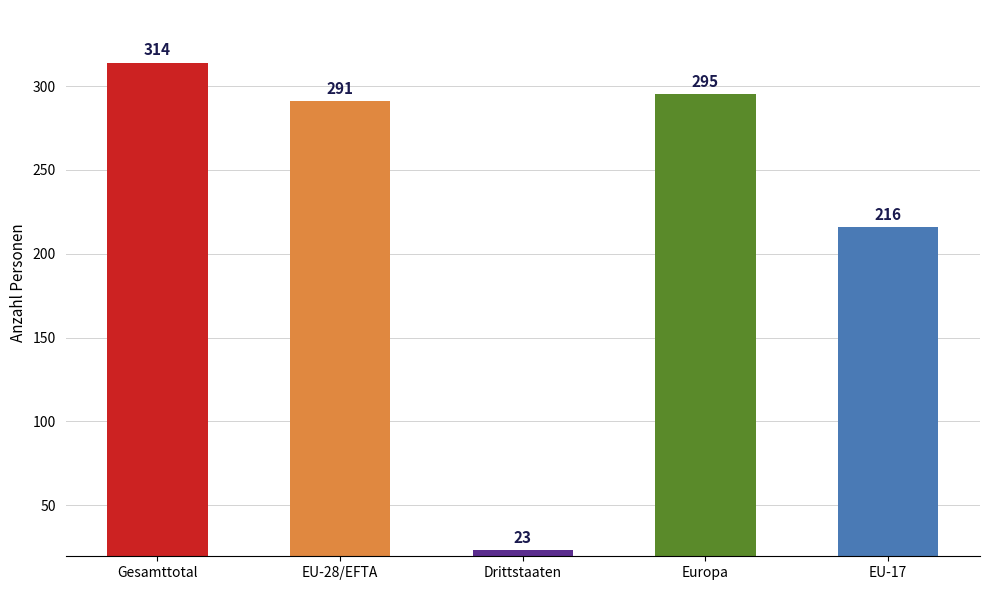

Rank the categories by value from highest to lowest.

Gesamttotal, Europa, EU-28/EFTA, EU-17, Drittstaaten